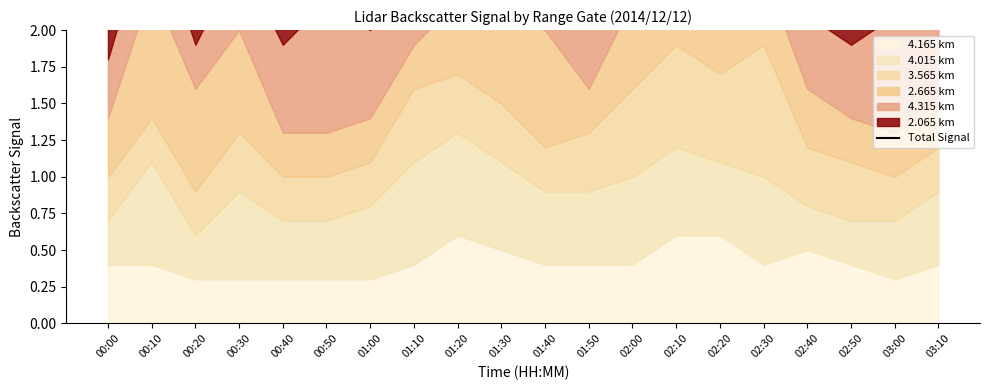

What is the change in value from 01:10 to 02:40?

-0.9